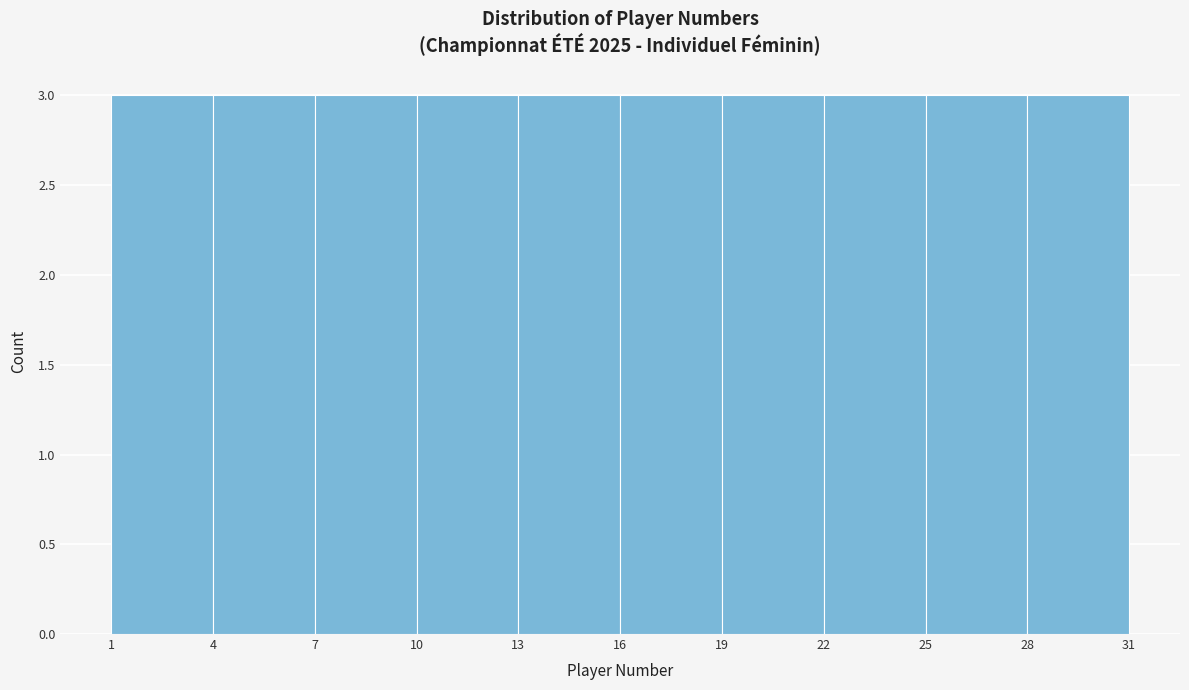

Reading left to right, transcribe this chart: for each bar, give the range it covers on the x-axis and its height. The values are not printed on the chart, so give them approximately, as read against the axis.

1 to 4: 3
4 to 7: 3
7 to 10: 3
10 to 13: 3
13 to 16: 3
16 to 19: 3
19 to 22: 3
22 to 25: 3
25 to 28: 3
28 to 31: 3